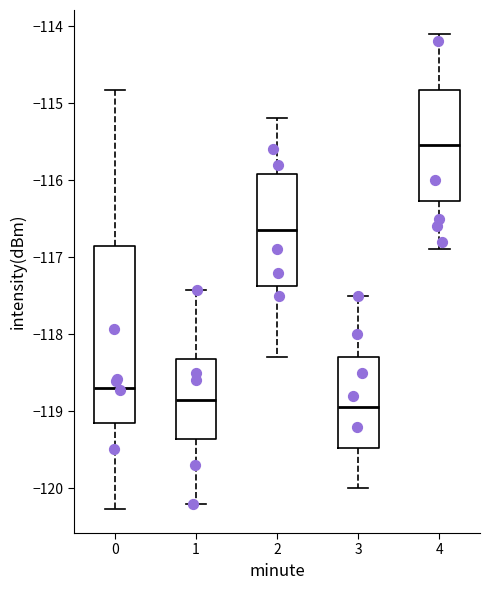

Reading left to right, transcribe this box plot: for each box, give where its median line is, the range the box spans, and where its two whiskers end, as read against the y-axis. The values are not printed on the chart, so give them approximately, as read against the axis.

0: median -118.7, box -119.1 to -116.9, whiskers -120.3 to -114.8
1: median -118.8, box -119.4 to -118.3, whiskers -120.2 to -117.4
2: median -116.6, box -117.4 to -115.9, whiskers -118.3 to -115.2
3: median -118.9, box -119.5 to -118.3, whiskers -120.0 to -117.5
4: median -115.5, box -116.3 to -114.8, whiskers -116.9 to -114.1